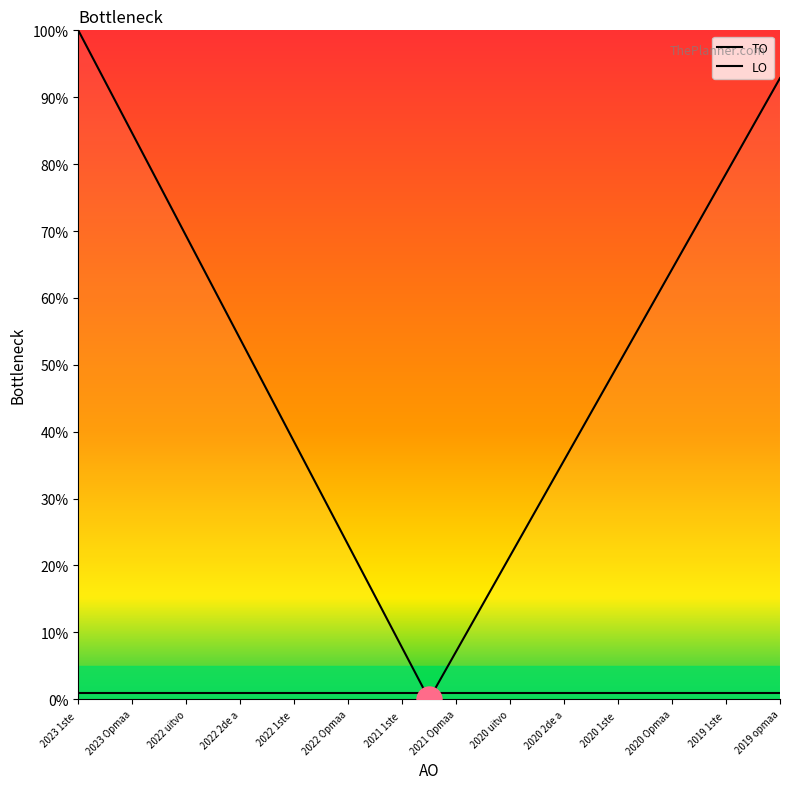

At how many categories does at least one series exceed 4?

26